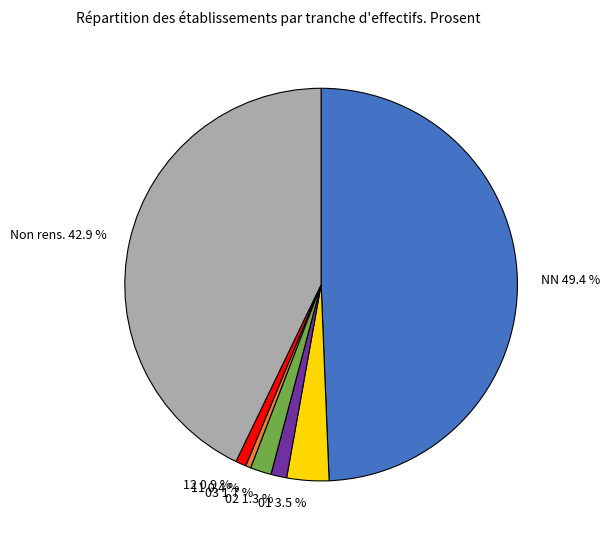

To the nearest percent, what is the difference between the largest and smallest slice percentages?

49%